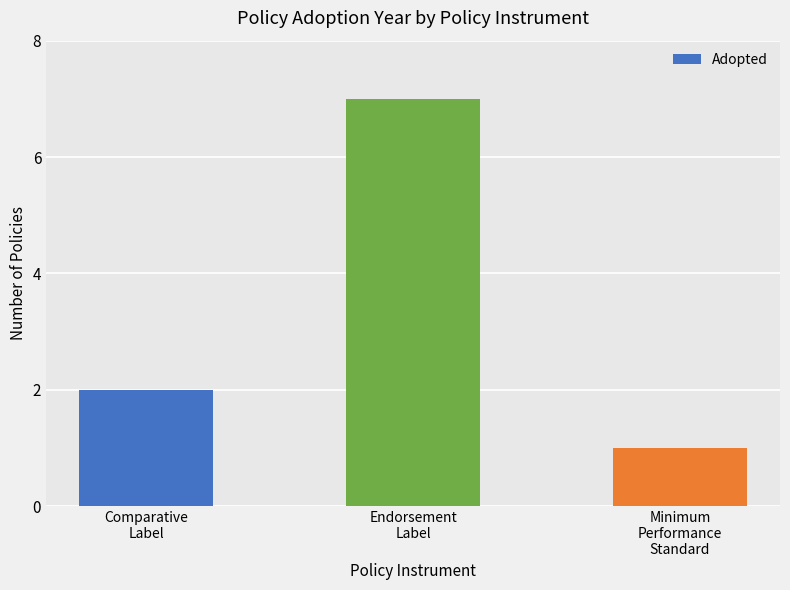

Is it true that the value at Endorsement
Label is 7?

True